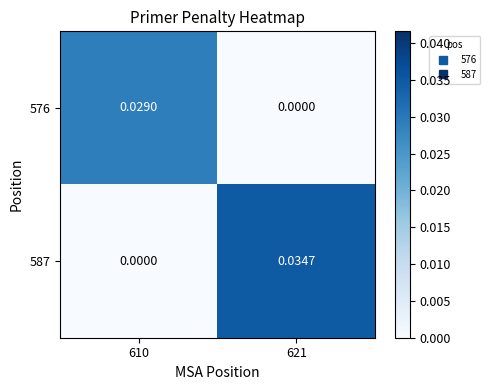

Is the value of 587 at 610 greater than the value of 576 at 610?

No